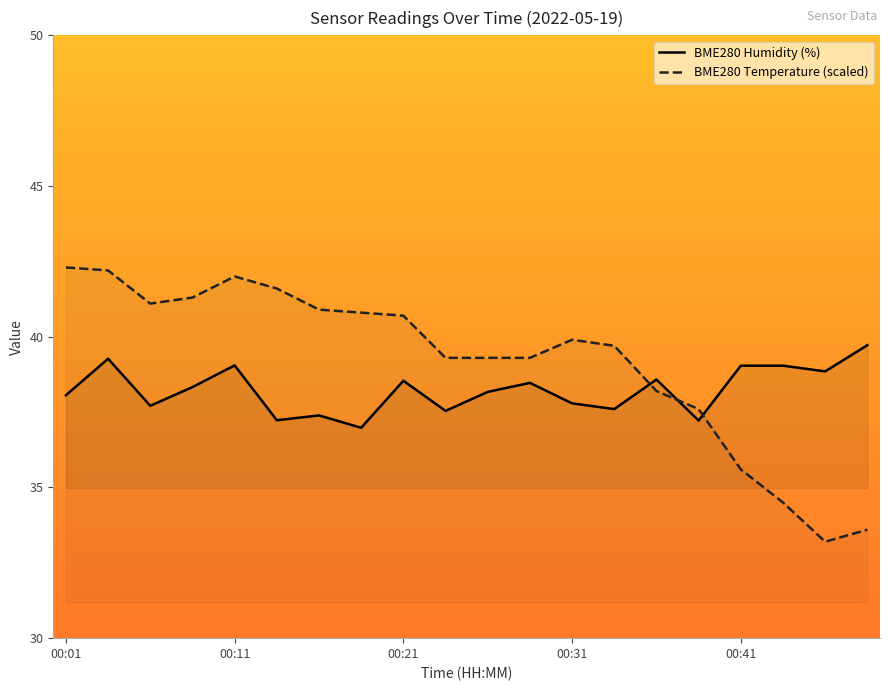

Which series has the largest total across all categories?

BME280 Temperature (scaled)